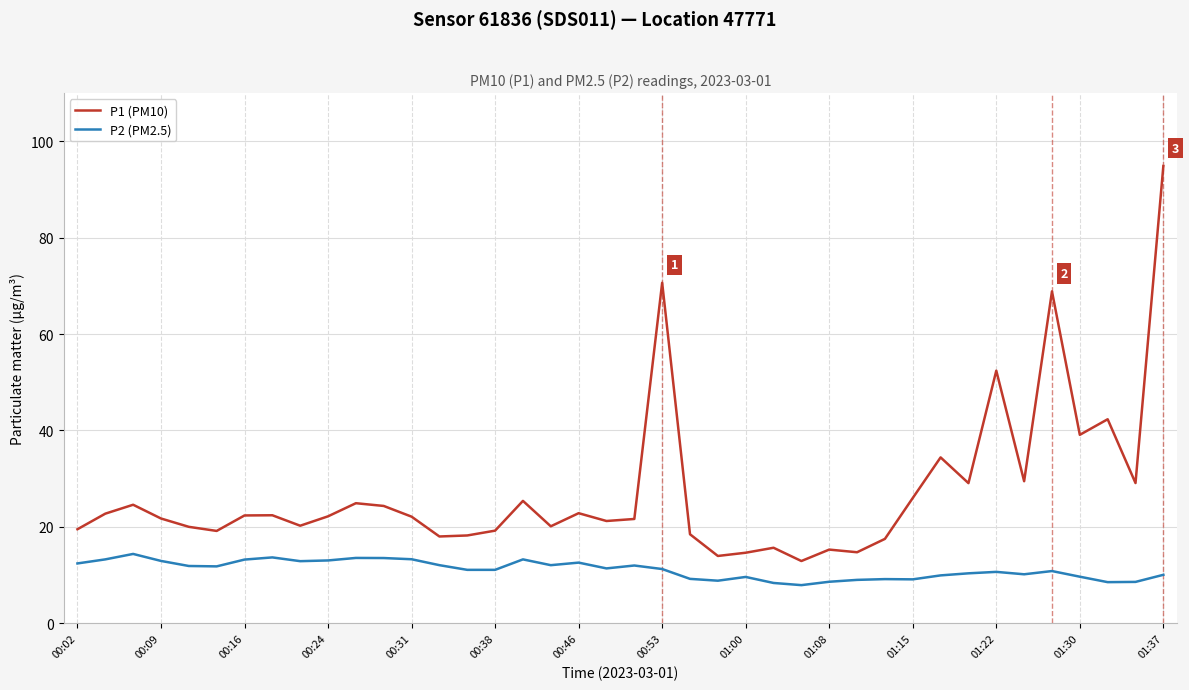

Does the chart have visible grid lines?

Yes